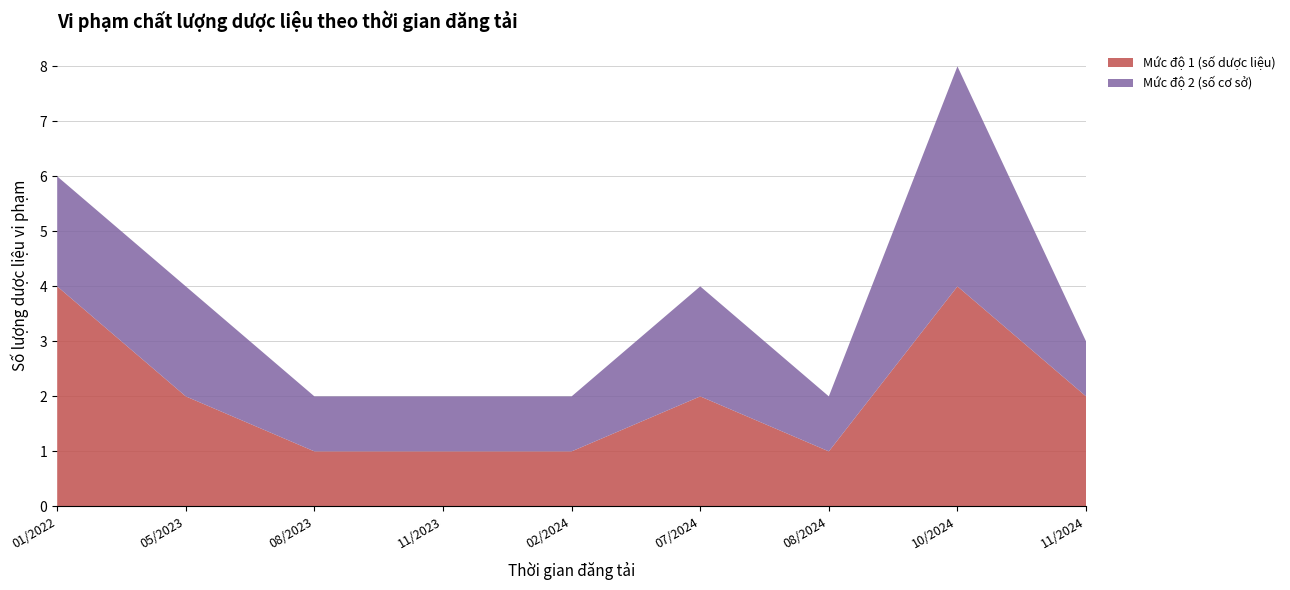

What is the total value across all series at 07/2024?

4